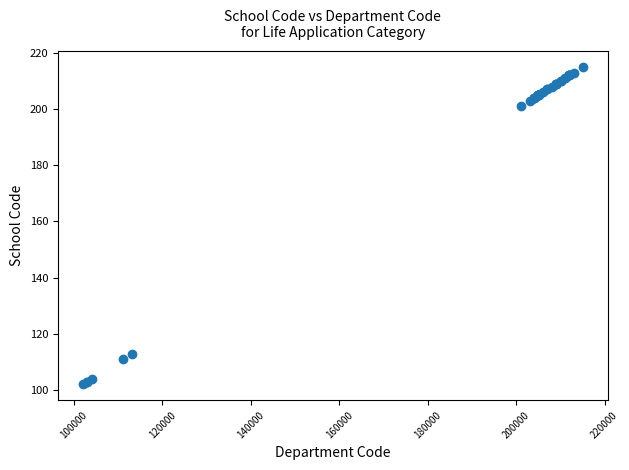

What Y value in the scatter plot is closest to 158?

201